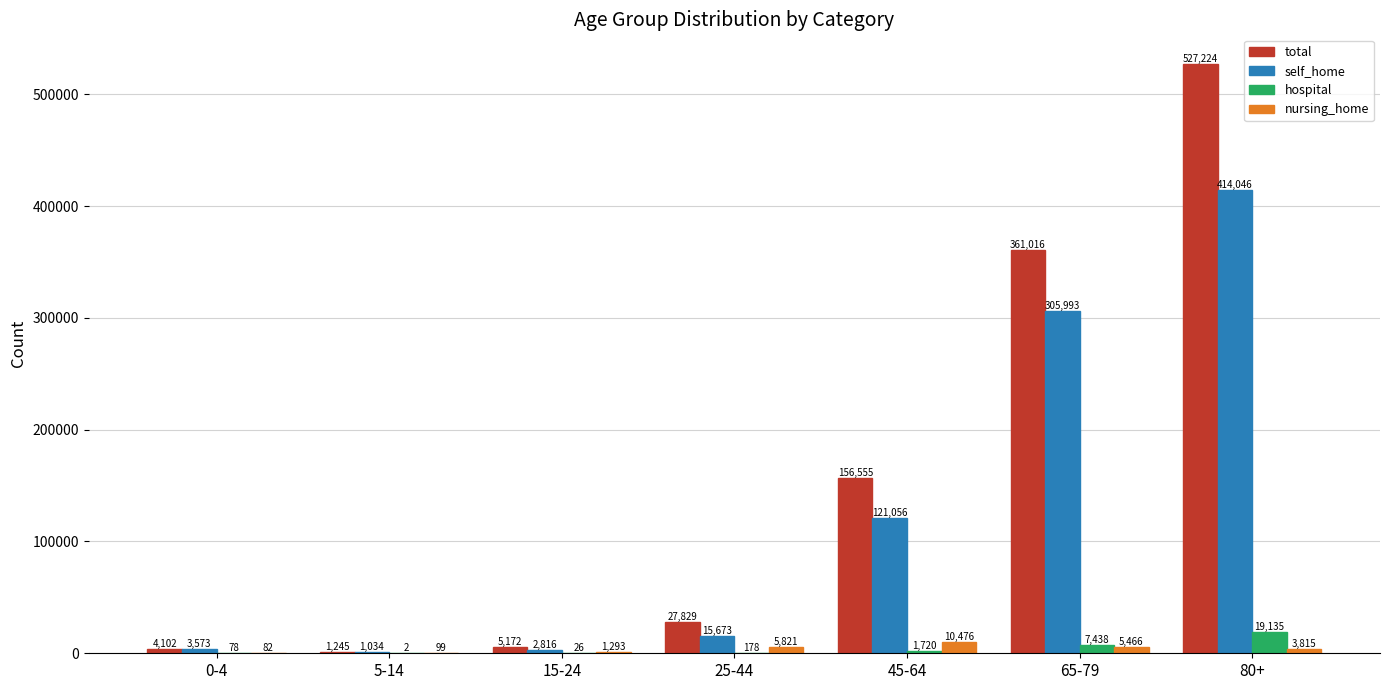

At which label is self_home closest to 207540?

45-64